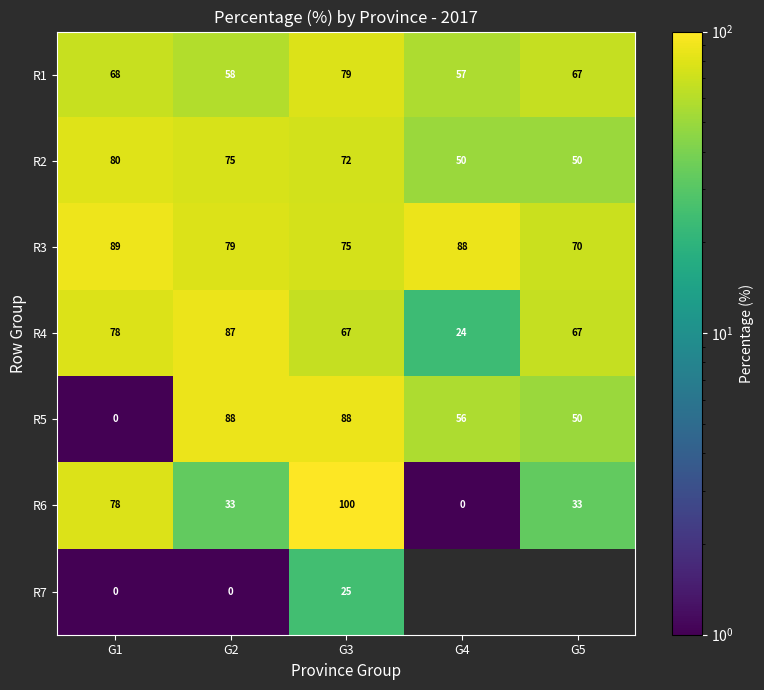

At which label does R6 reach its peak?

G3